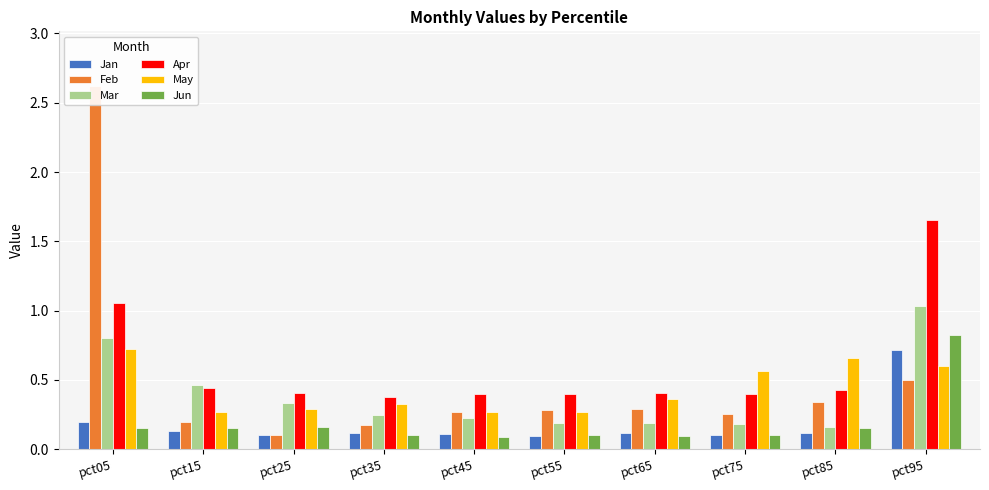

At which label is Mar closest to 0?

pct85